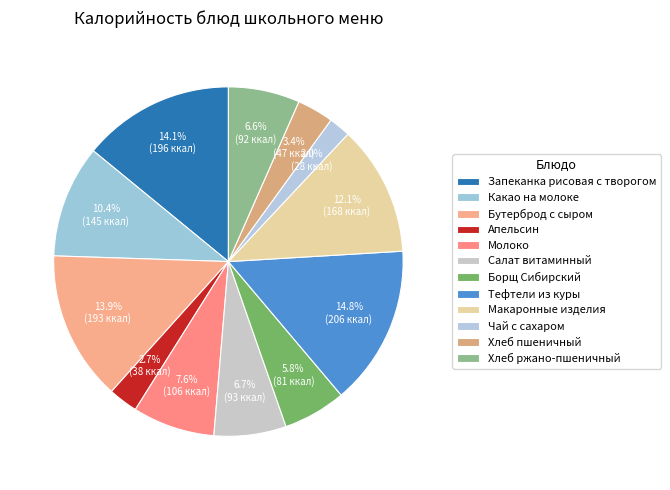

The Запеканка рисовая с творогом slice represents 8% of the pie. True or false?

False